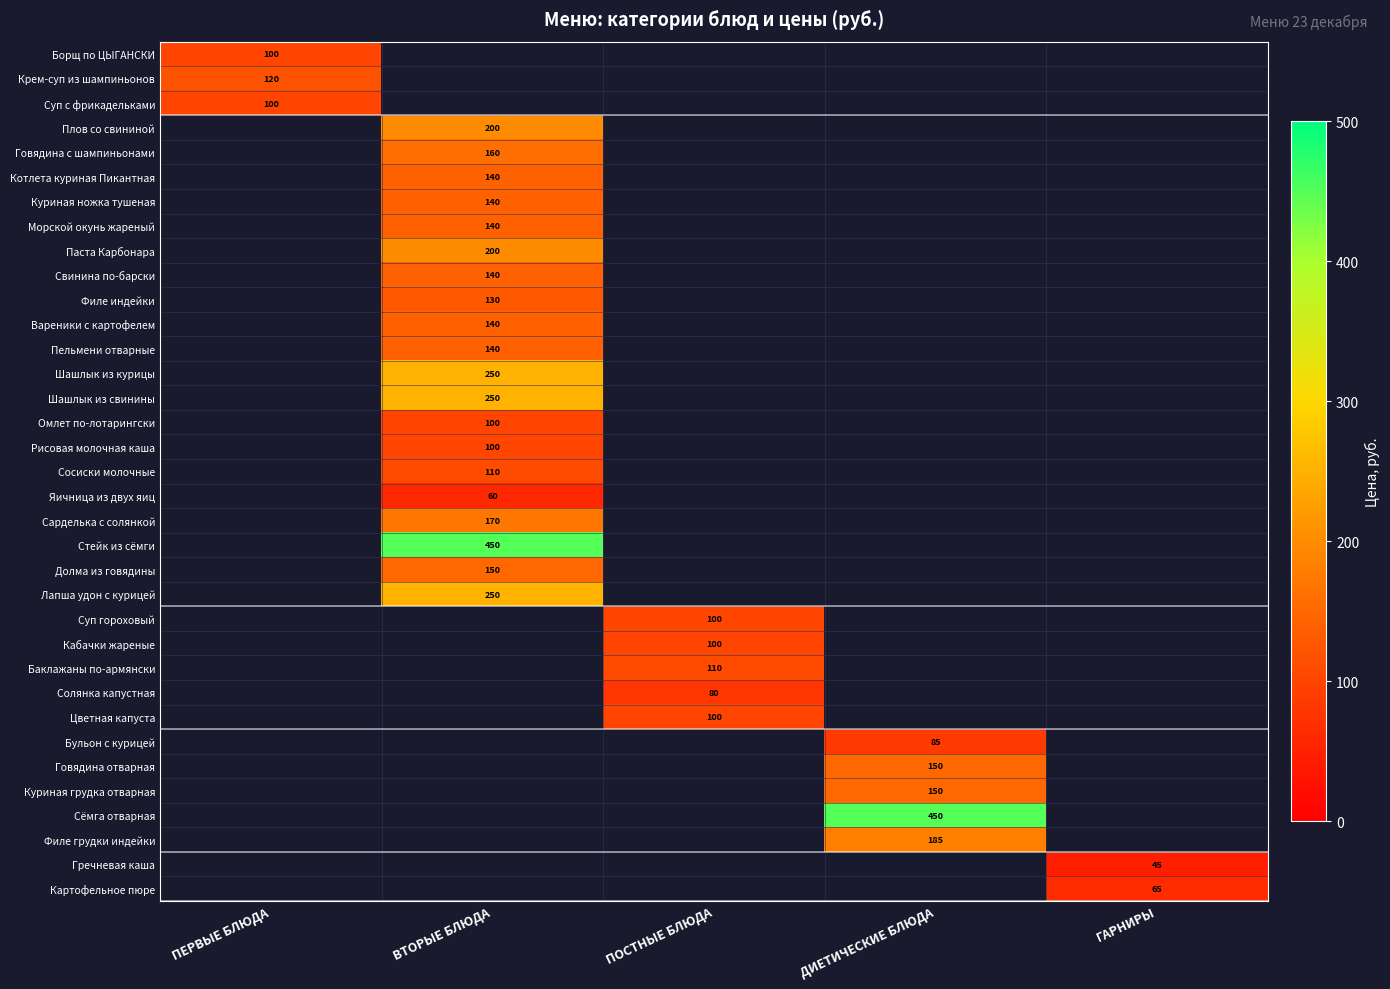

Is it true that Паста Карбонара equals 200 at ВТОРЫЕ БЛЮДА?

True